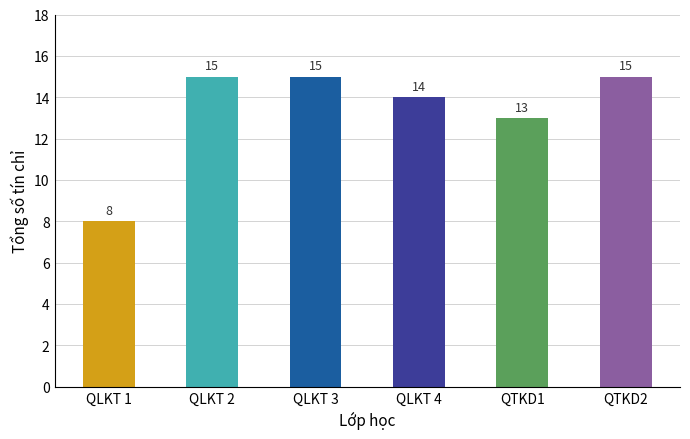

Approximately how many times larger is the value at QLKT 3 compared to QTKD2?

1.0